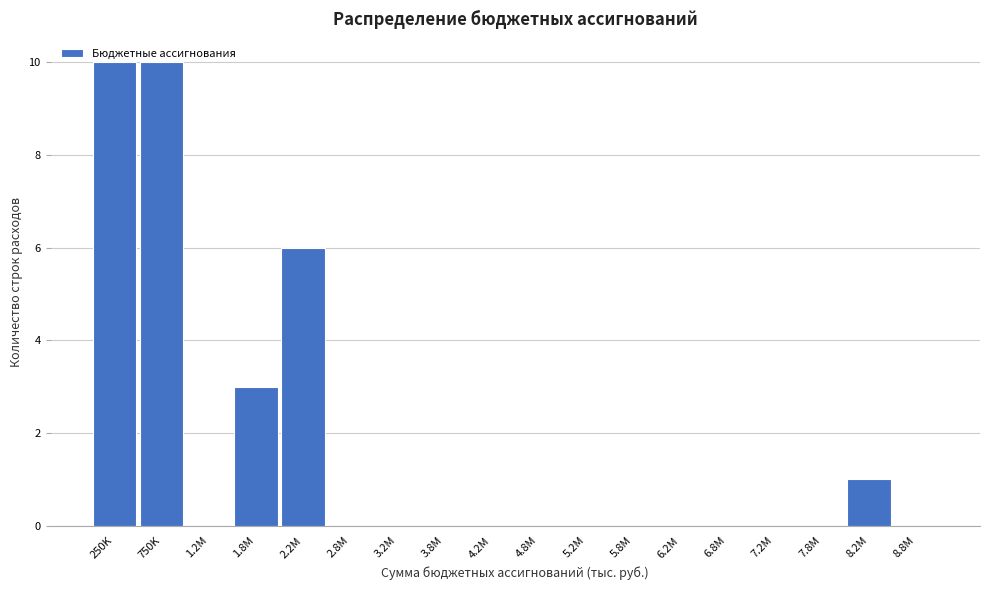

At which label is the value closest to 5?

2.2M